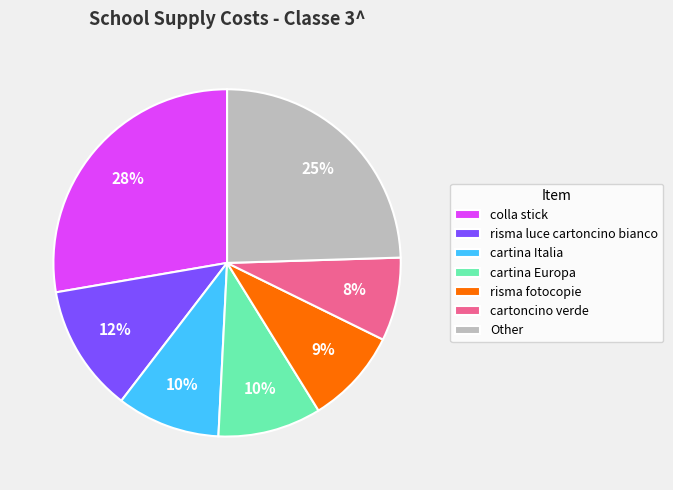

Approximately how many times larger is the value at colla stick compared to Other?

1.1